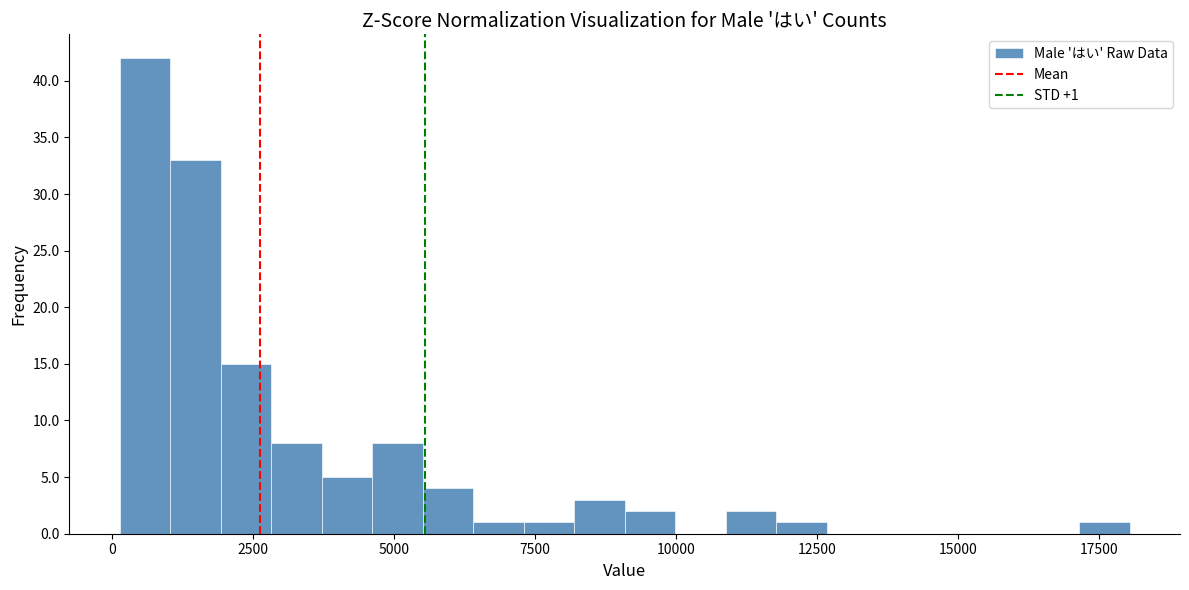

Around what value on the x-axis is the tallest bar? Give the approximate position of its centre, as read against the axis.

500